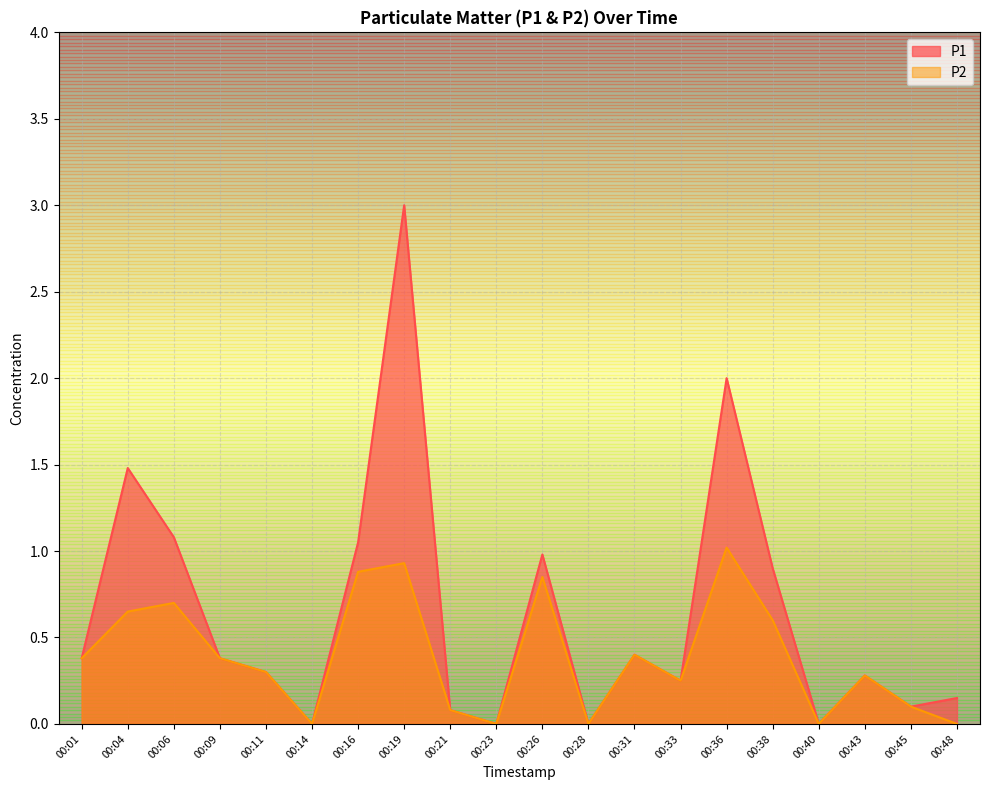

At how many categories does at least one series exceed 1?

5